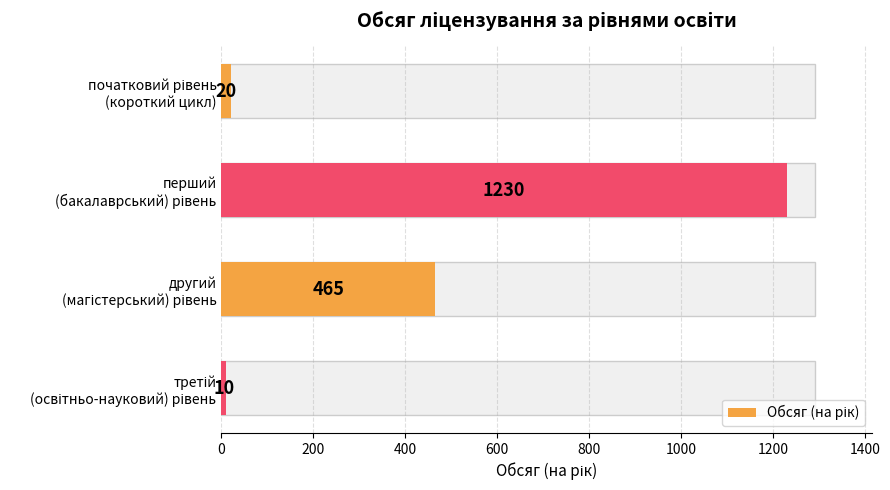

What is the difference between the maximum and minimum values?

1220